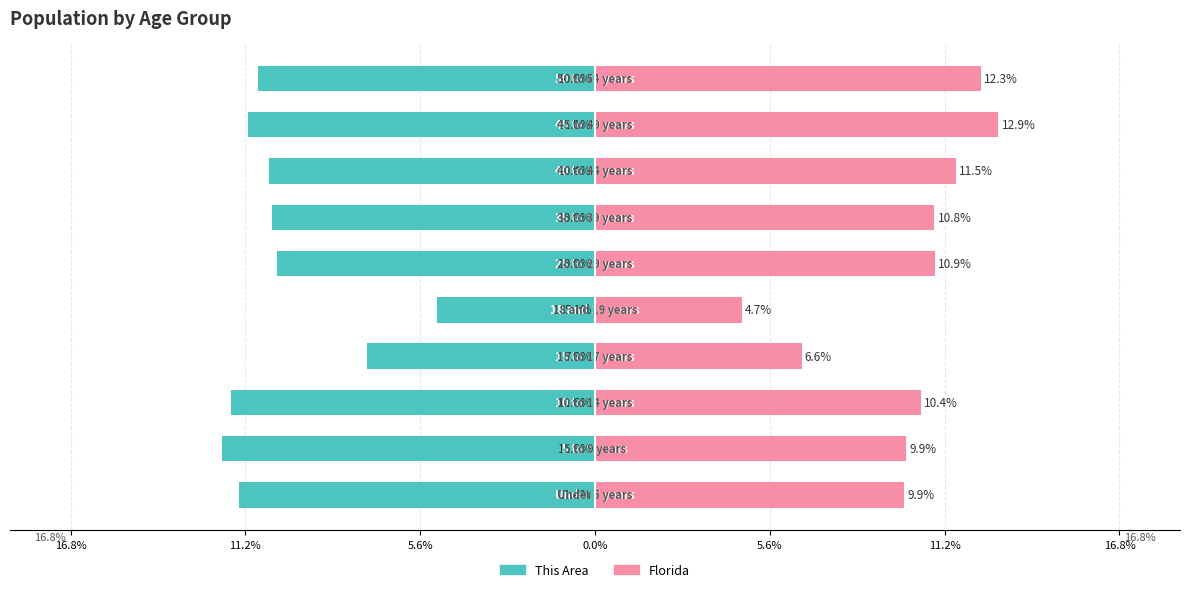

Is it true that Florida equals 6.4 at 11.2%?

False